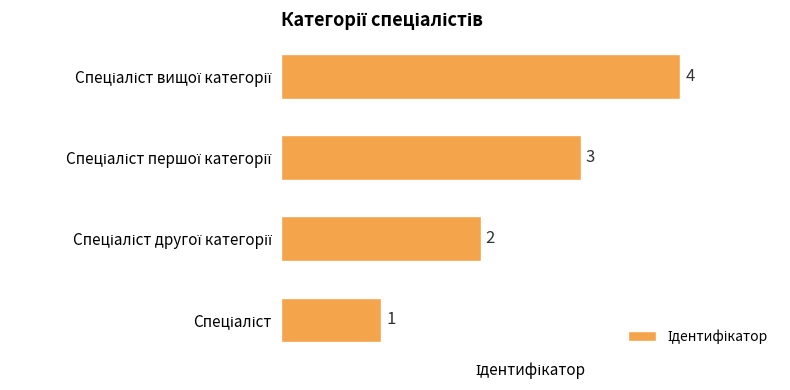

What is the difference between the maximum and minimum values?

3